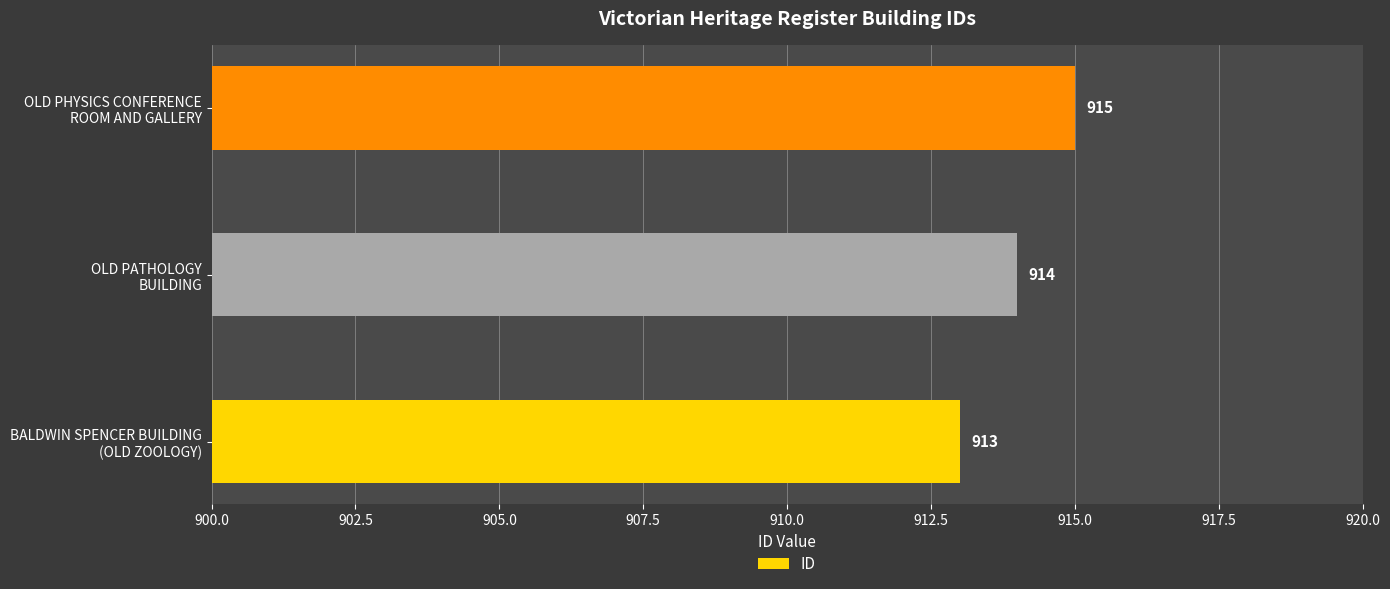

Reading bottom to top, extract all data points from this chart.

913	914	915